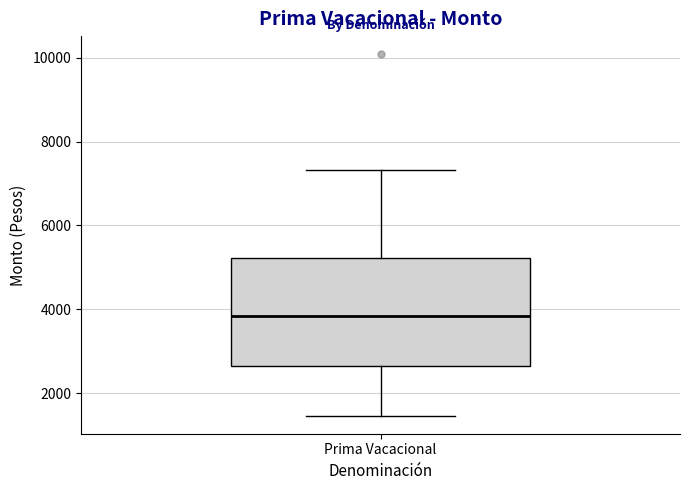

Transcribe this box plot: give where the median line is, the range the box spans, and where the two whiskers end, as read against the y-axis. The values are not printed on the chart, so give them approximately, as read against the axis.

median 3800, box 2600 to 5200, whiskers 1400 to 7400